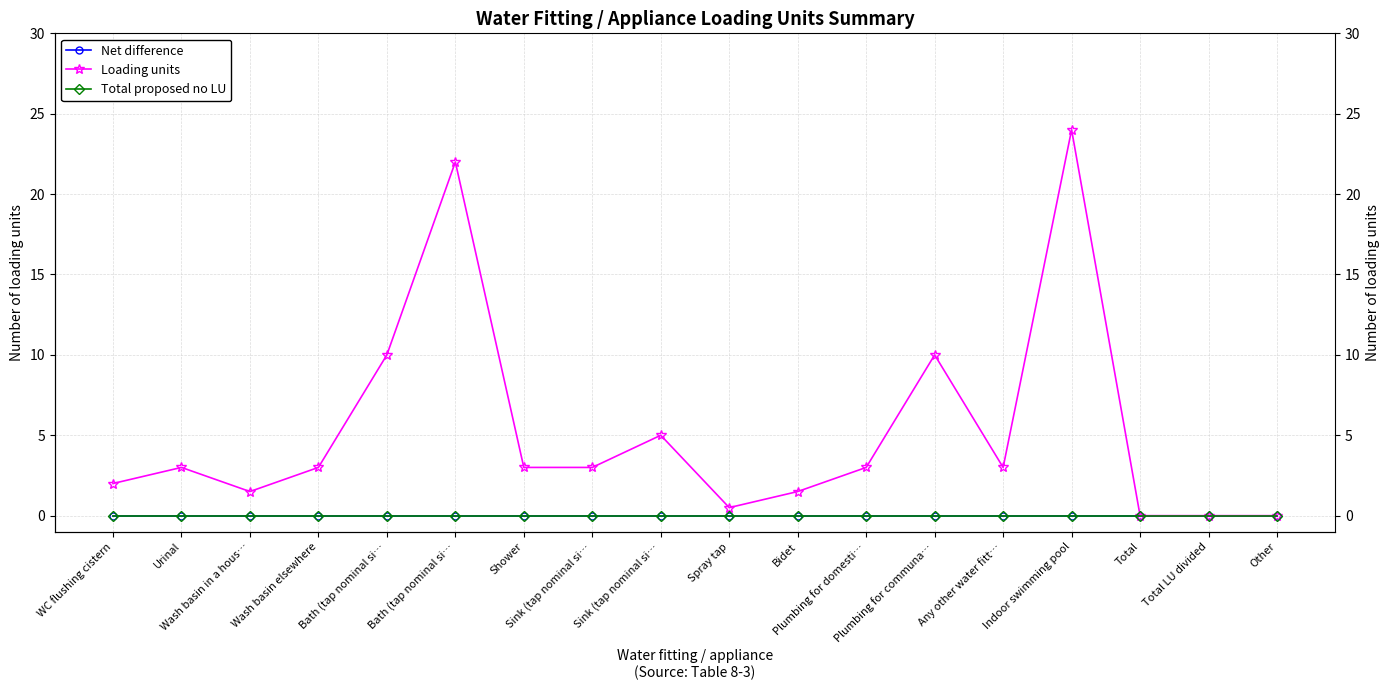

Where is Loading units nearest to the value 12?

Bath (tap nominal si…